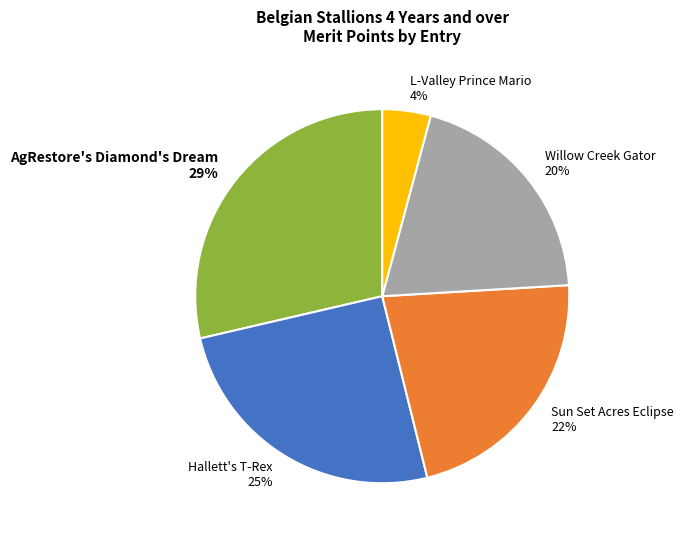

Rank the categories by value from lowest to highest.

L-Valley Prince Mario, Willow Creek Gator, Sun Set Acres Eclipse, Hallett's T-Rex, AgRestore's Diamond's Dream